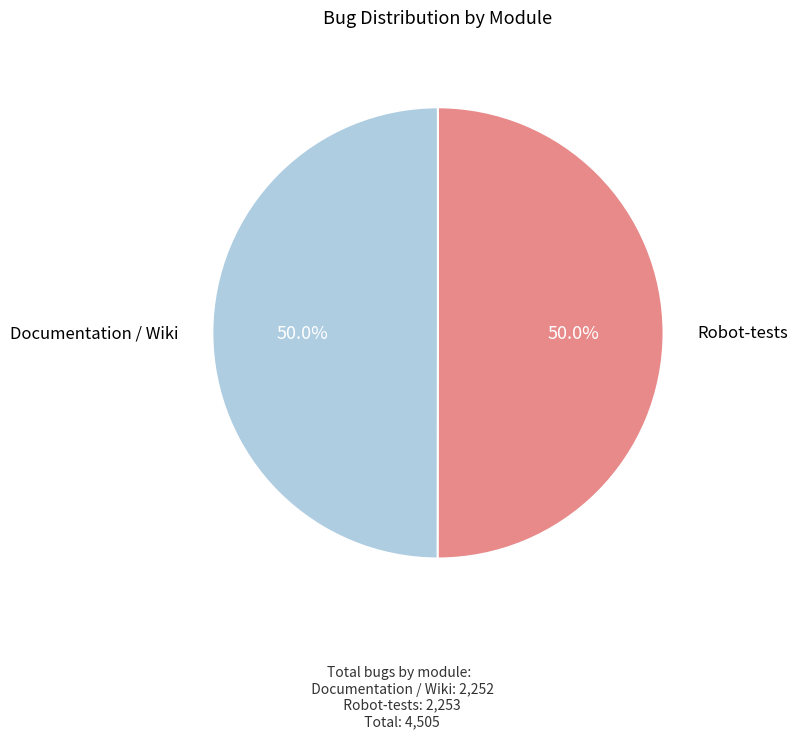

Which category has the smallest portion of the pie?

Documentation / Wiki